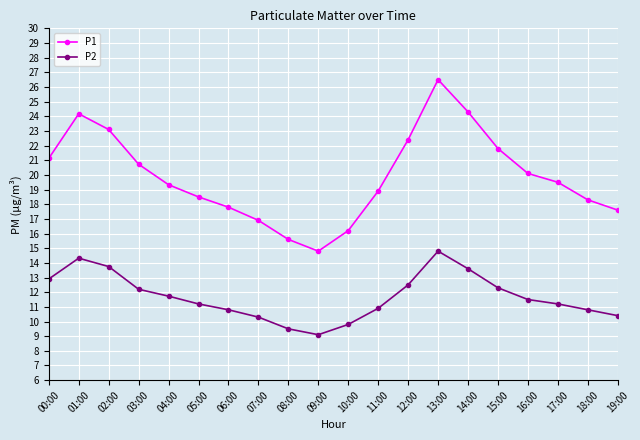

The P2 series shows 13.6 at 14:00. True or false?

True